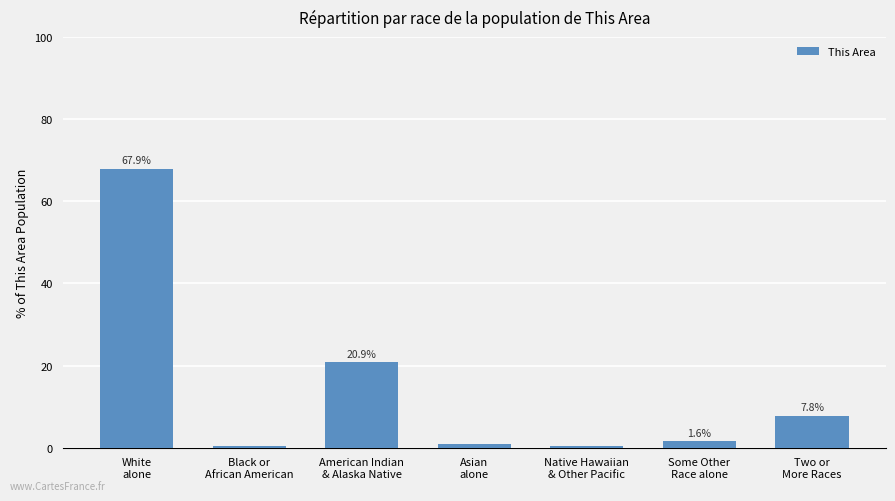

What is the difference between the second highest and second lowest values?

20.4